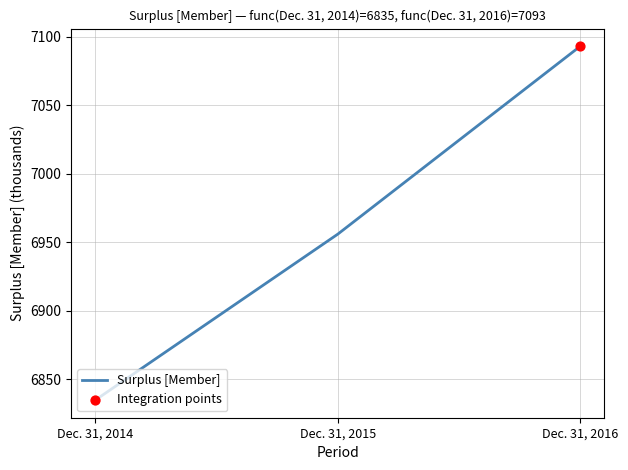

What is the change in value from Dec. 31, 2014 to Dec. 31, 2016?

+258